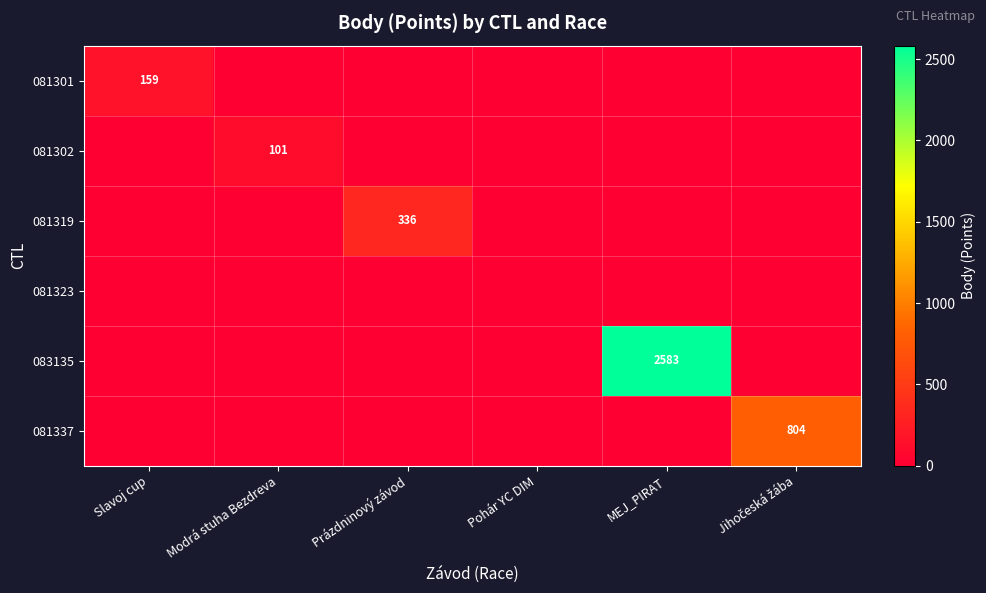

The value of 081319 at Prázdninový závod is 336. True or false?

True